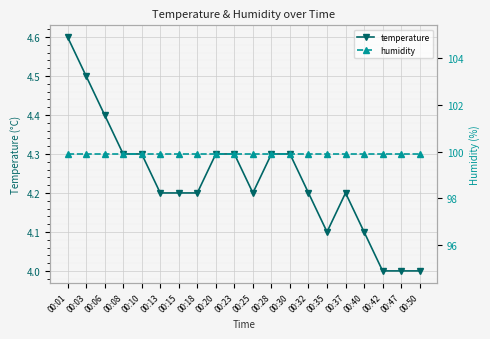

Does the chart display data point markers on the line(s)?

Yes